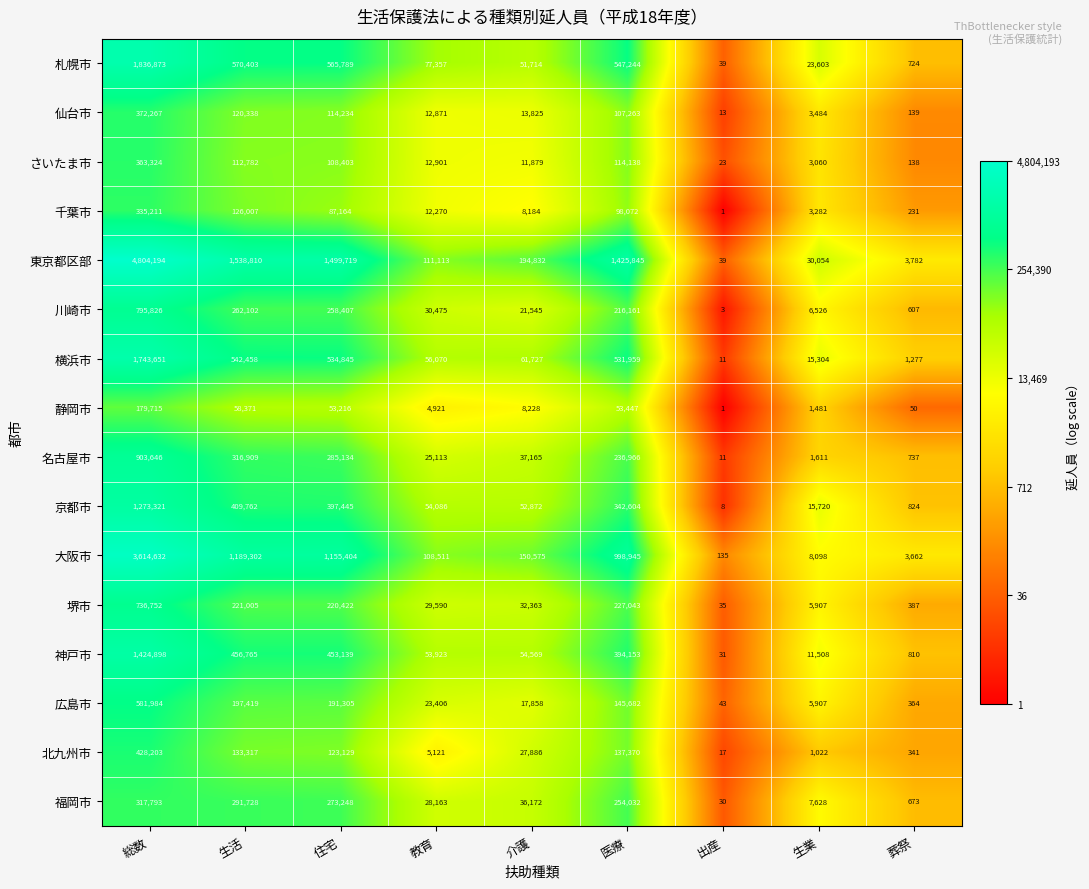

What is the total value across all series at 住宅?

6321003